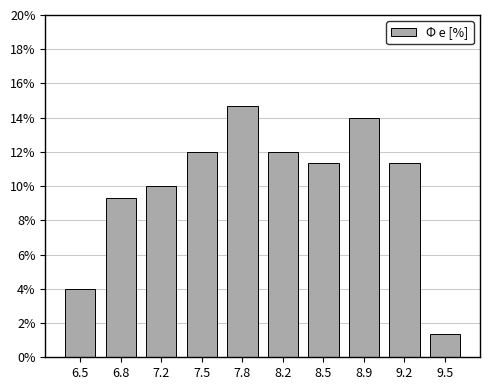

Reading right to left, list all the values displayed in this chart.

1.3	11.3	14.0	11.3	12.0	14.7	12.0	10.0	9.3	4.0